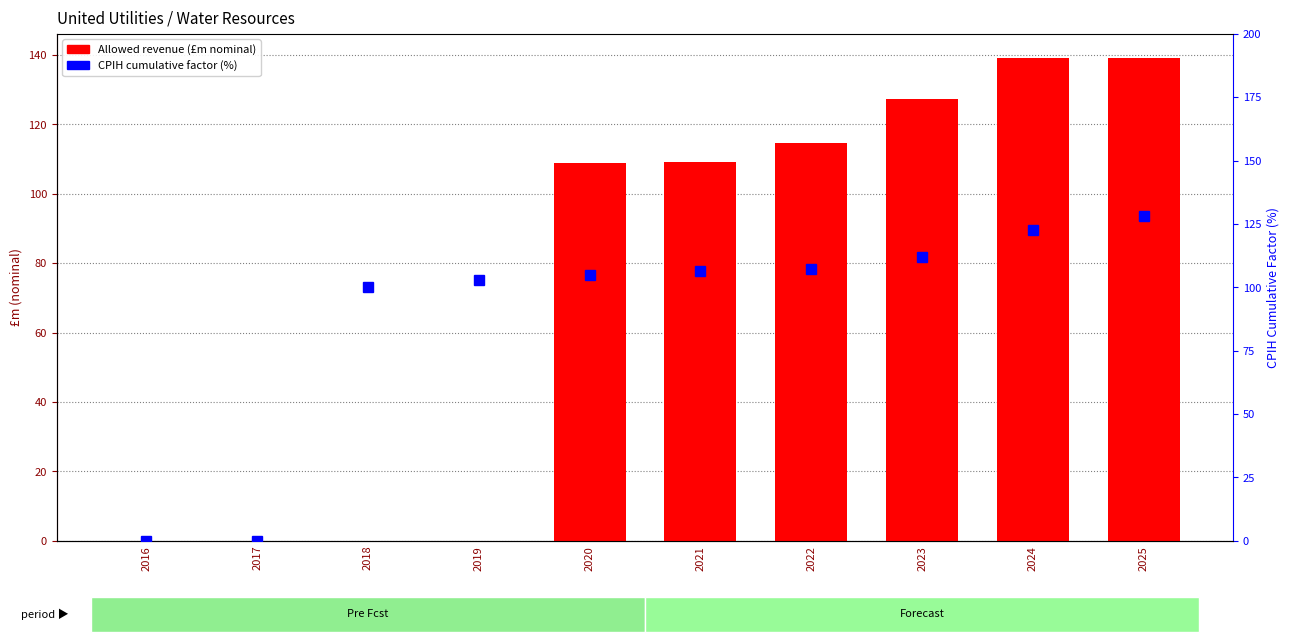

What is the difference between the CPIH cumulative factor values at 2025 and 2023?

16.0